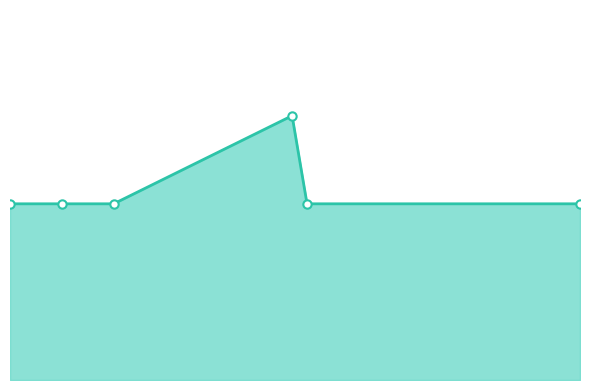

True or false: there are more than 2 points higher than both neighbors.

False